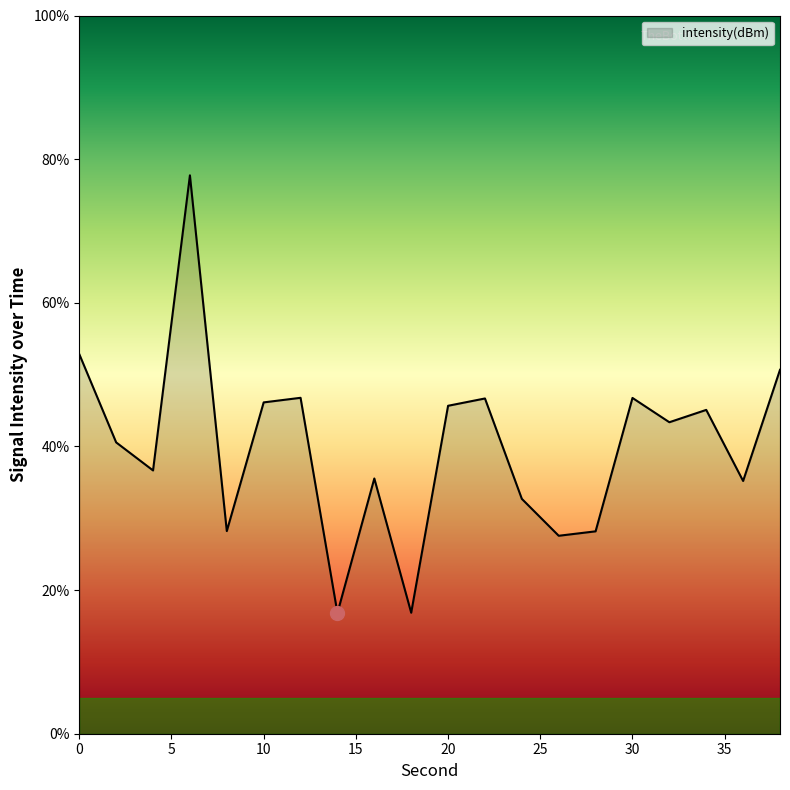

What is the maximum value shown in the chart?

77.7